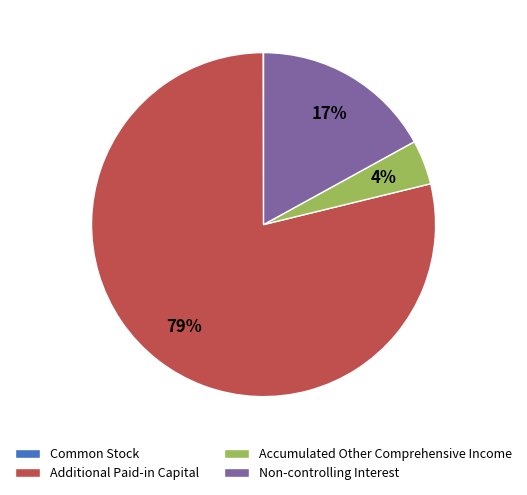

Is there any slice that represents more than half of the pie?

Yes